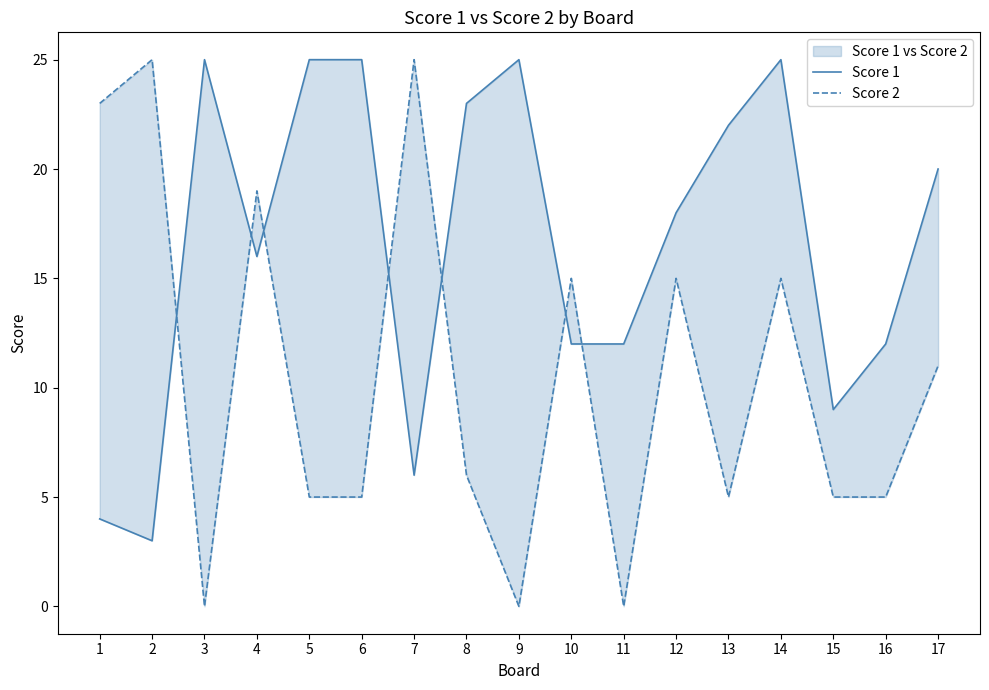

The value of Score 2 at 7 is 15. True or false?

False